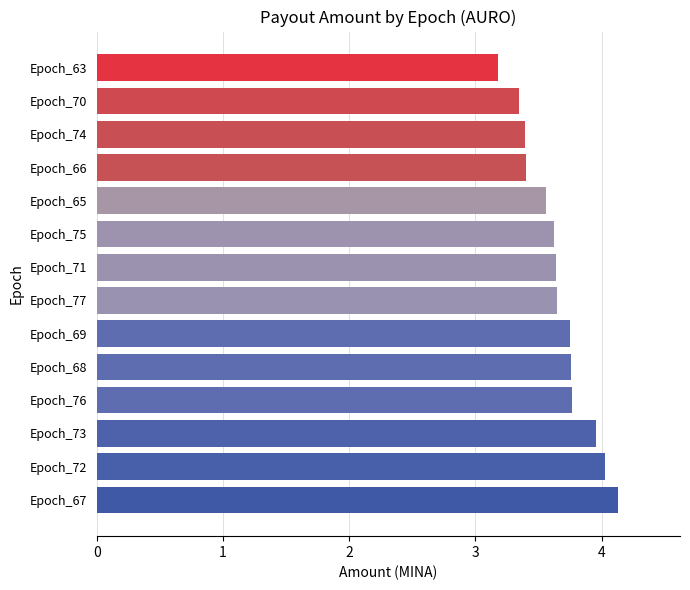

What is the average value?

3.7